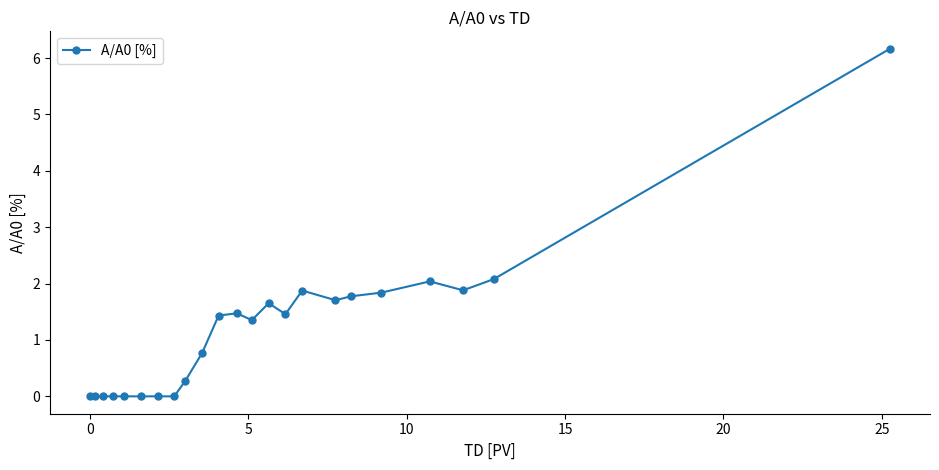

What is the maximum value shown in the chart?

6.2